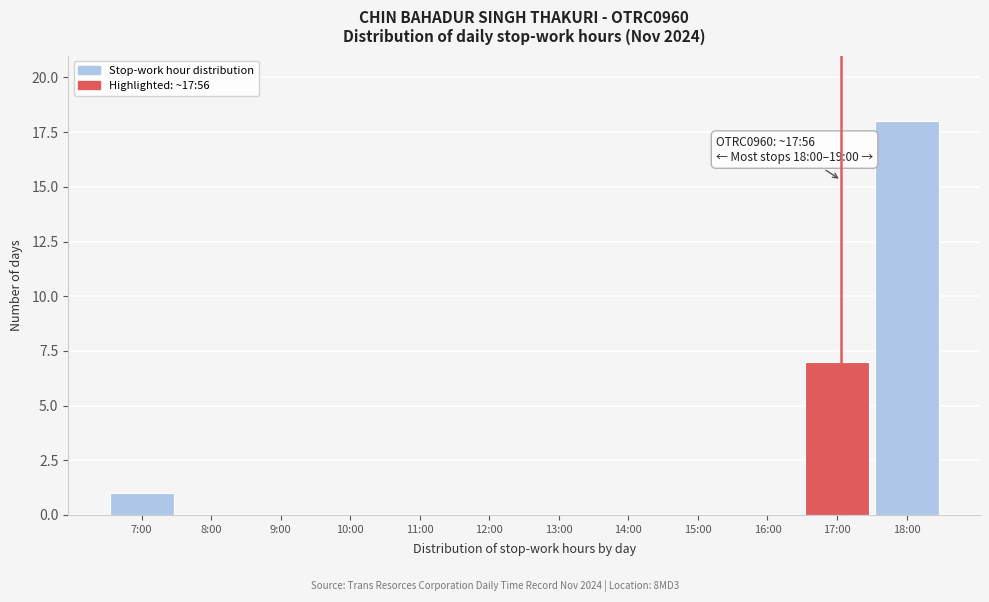

Reading right to left, list all the values displayed in this chart.

18:00=18	17:00=7	16:00=0	15:00=0	14:00=0	13:00=0	12:00=0	11:00=0	10:00=0	9:00=0	8:00=0	7:00=1